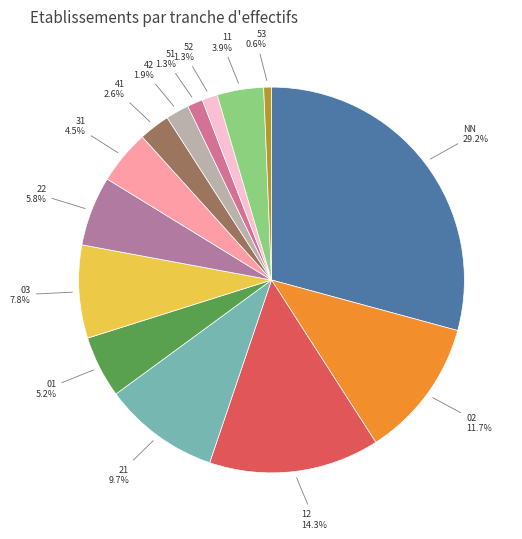

Which slice is the smallest?

53